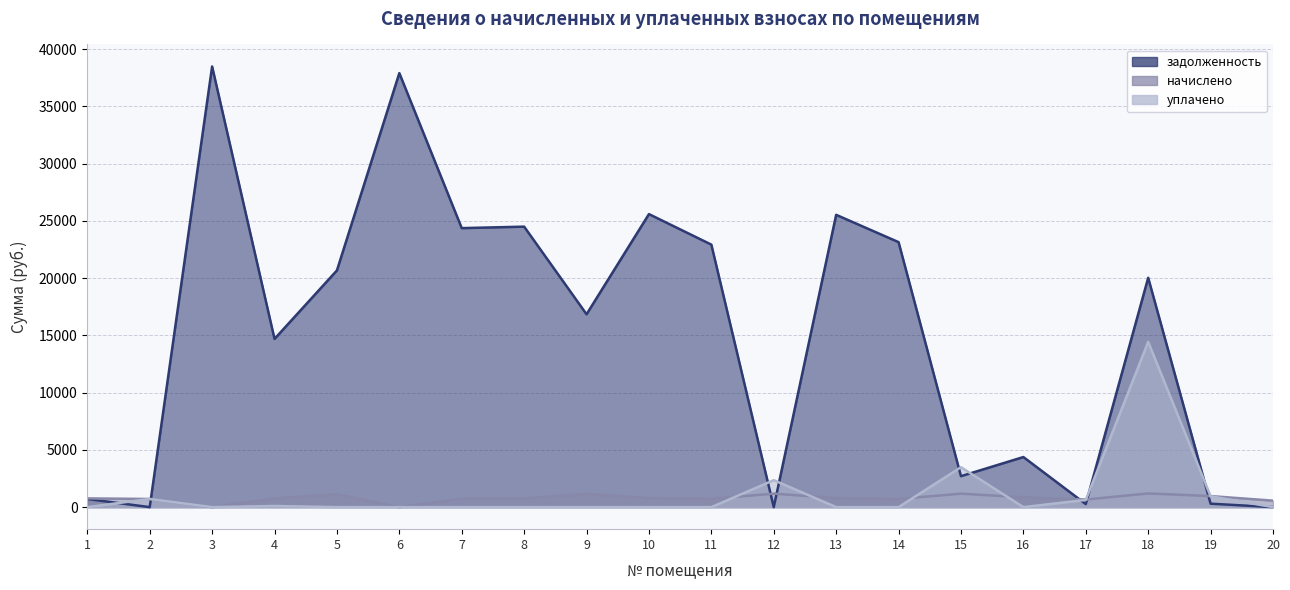

In уплачено, how many points are higher than both neighbors (excluding endpoints)?

5